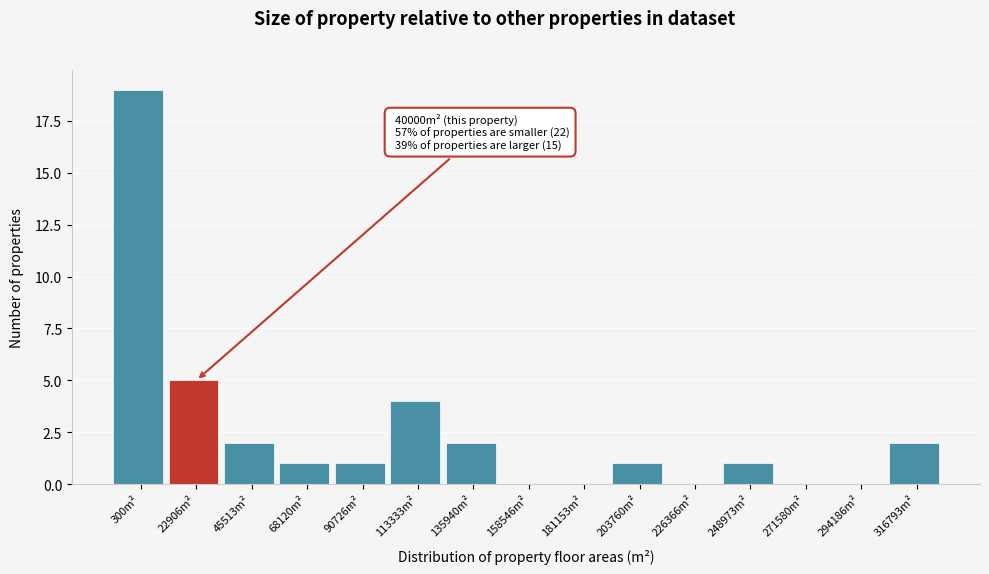

Reading left to right, list all the values displayed in this chart.

300m²=19	22906m²=5	45513m²=2	68120m²=1	90726m²=1	113333m²=4	135940m²=2	158546m²=0	181153m²=0	203760m²=1	226366m²=0	248973m²=1	271580m²=0	294186m²=0	316793m²=2